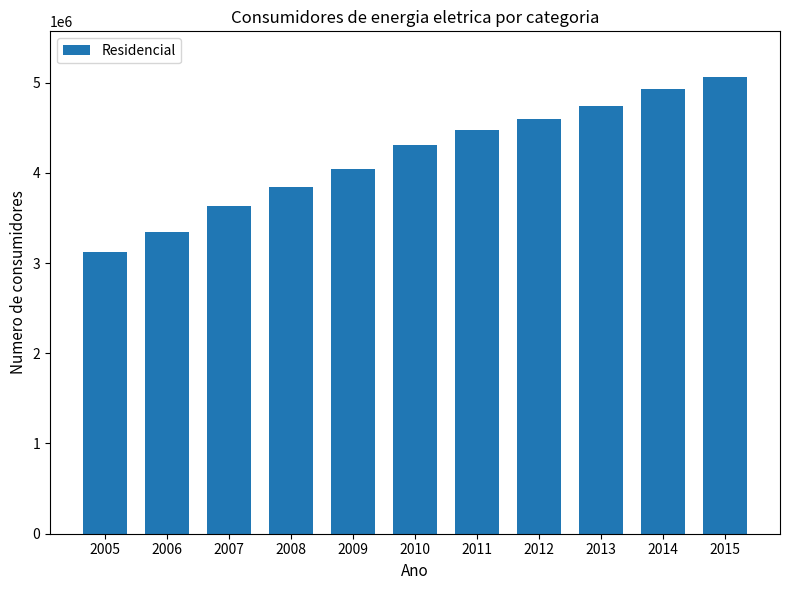

True or false: the data shows 1459310 at 2008.

False